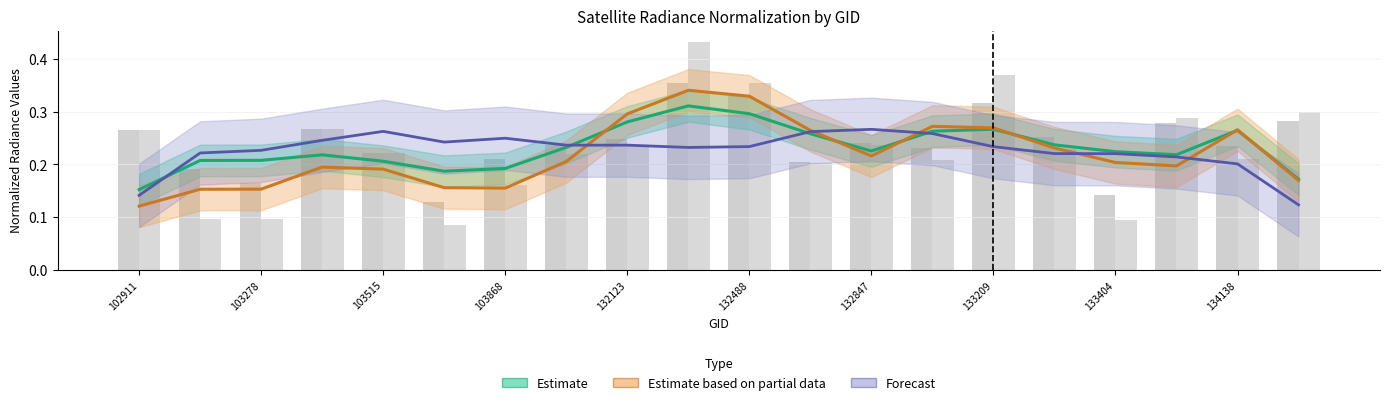

Which series has the largest range (max minus min)?

Estimate based on partial data